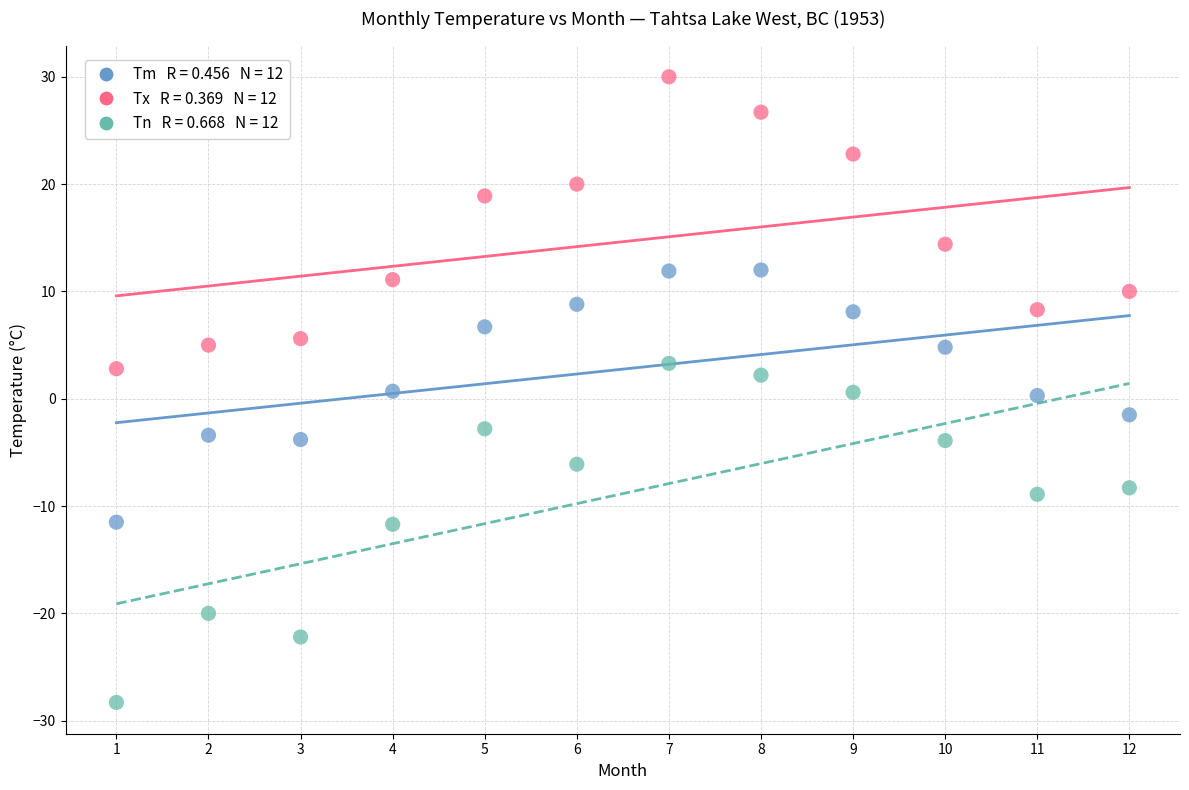

Across all data points, what is the range of X values (max minus min)?

11.0